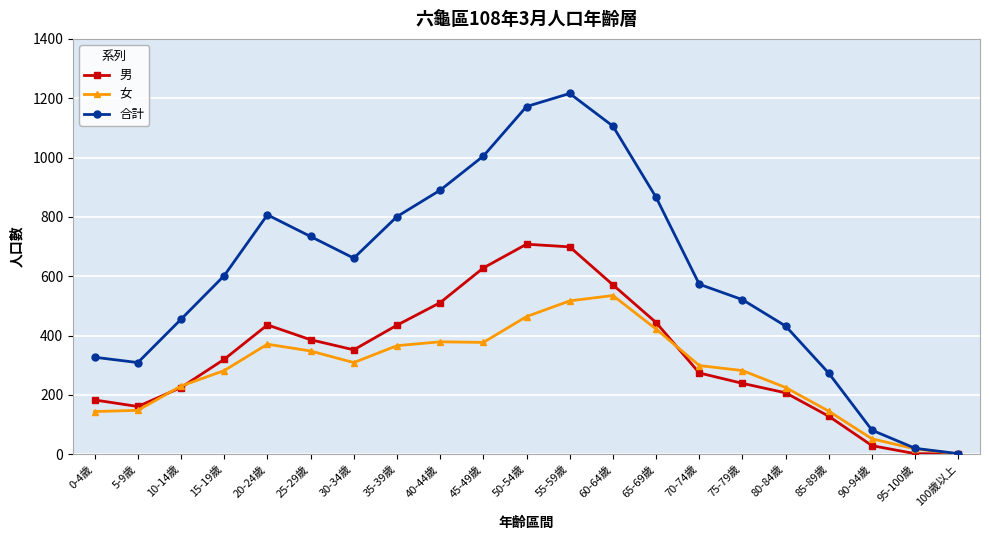

Where is the first local maximum for 男?

20-24歲